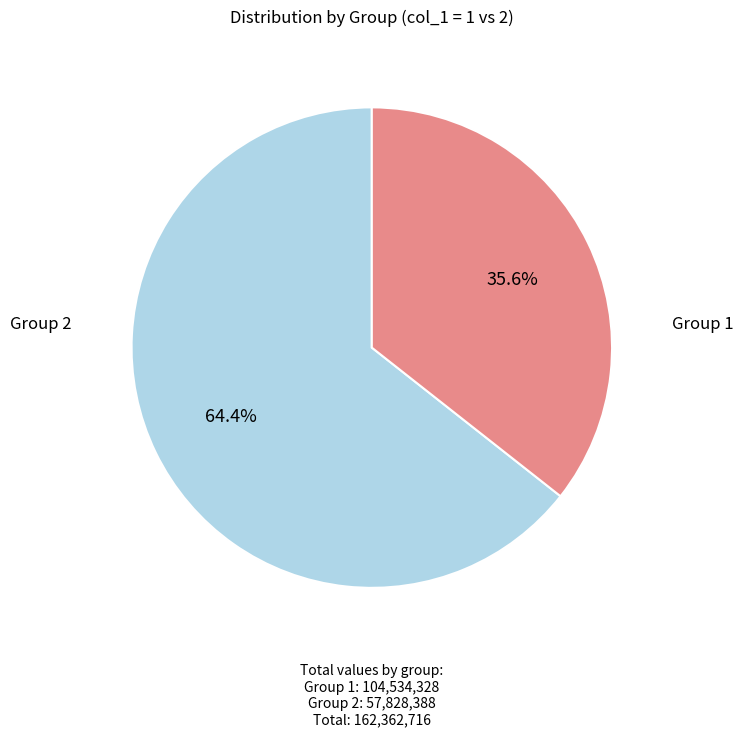

Is there any slice that represents more than half of the pie?

Yes